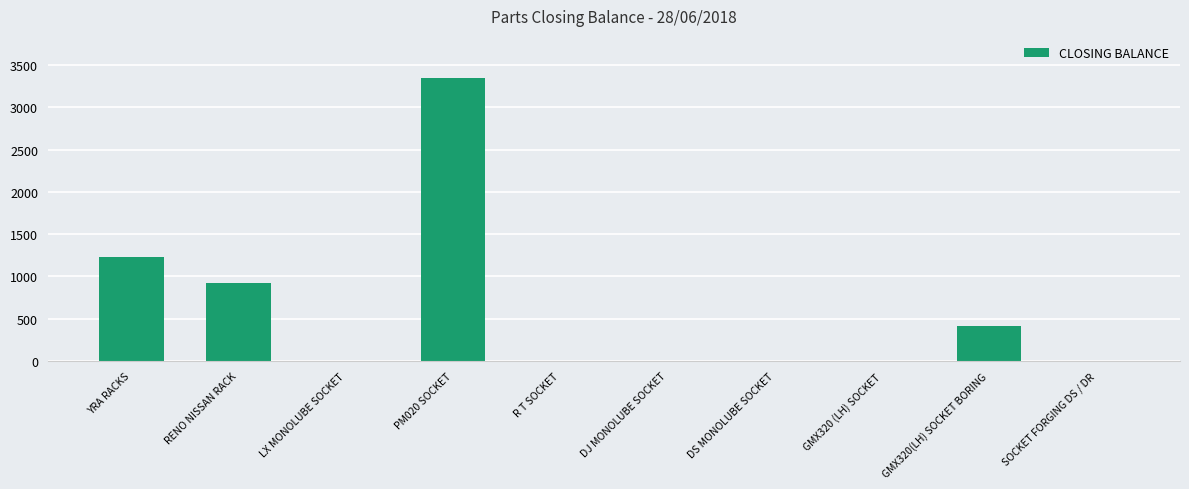

Count the number of categories in the chart.

10